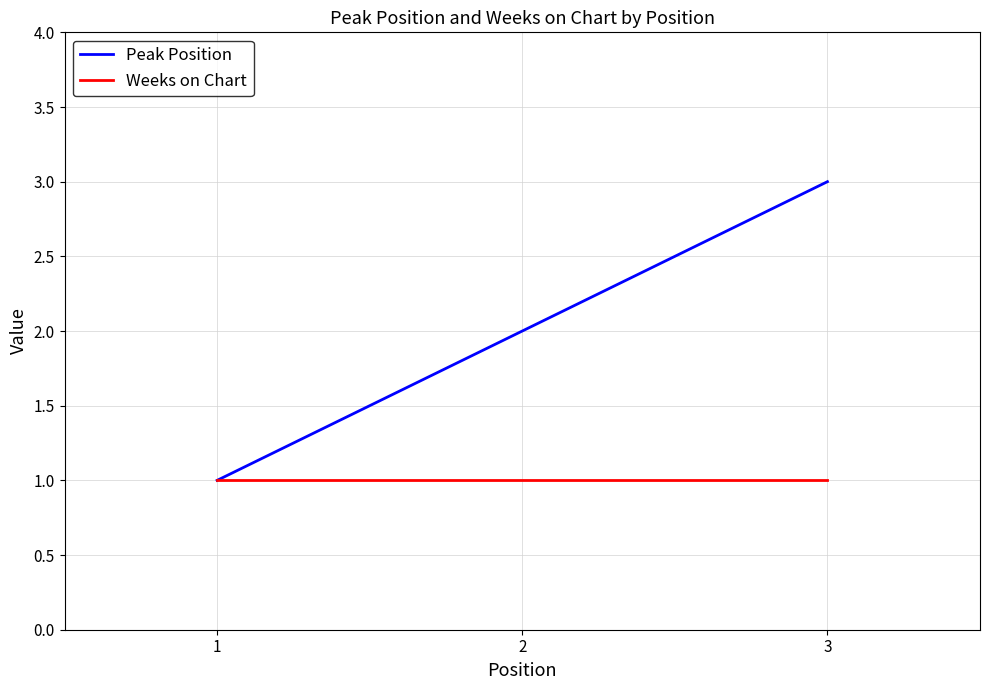

At which label does Peak Position reach its peak?

3